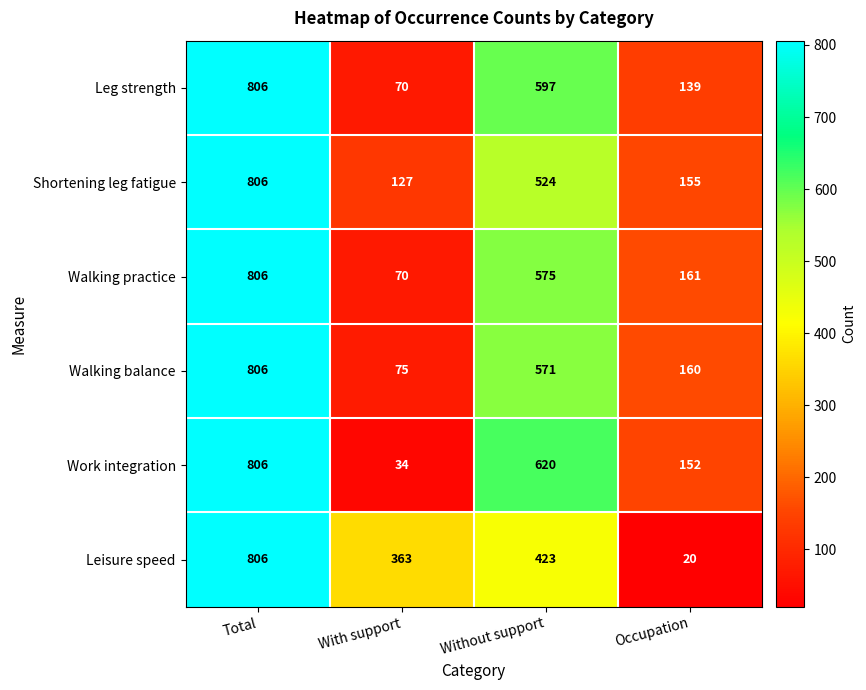

At which category does the chart reach its peak across all series?

Total